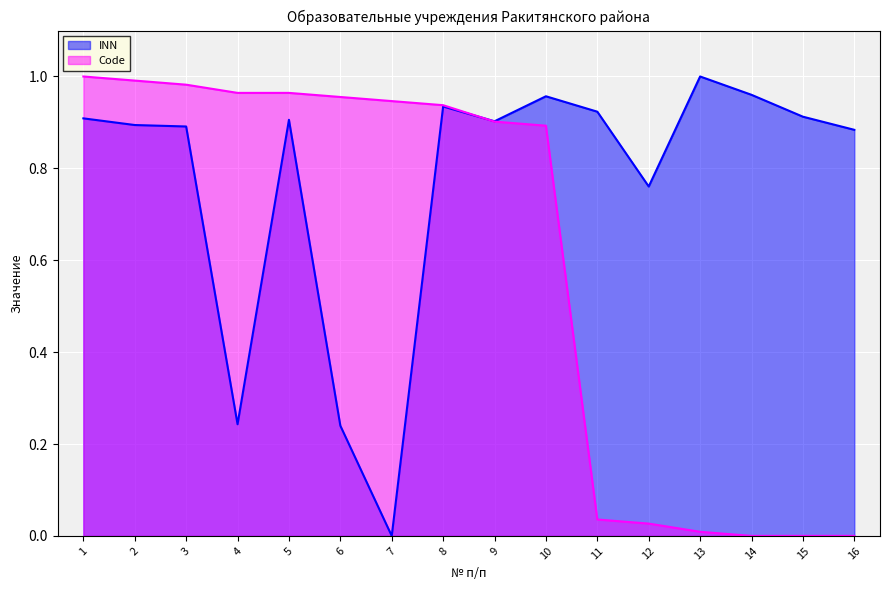

The value at 7 is 0.0. True or false?

True